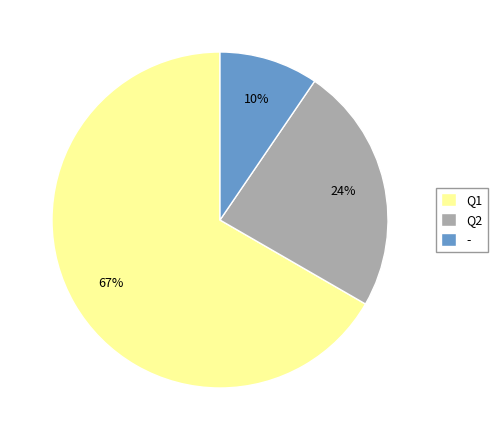

How many segments does this pie chart have?

3